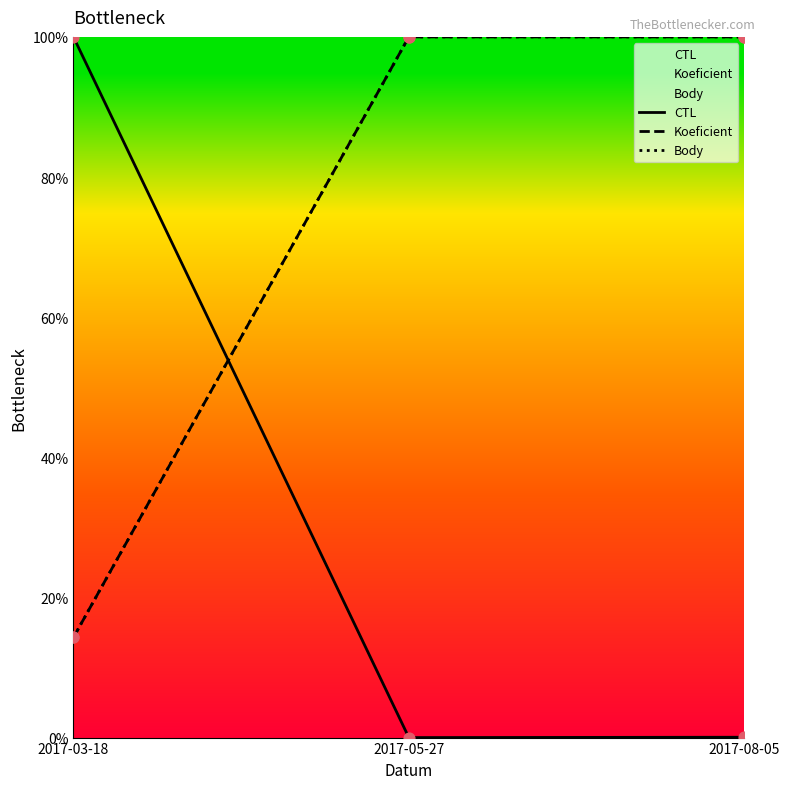

At which category is the sum across all series the highest?

2017-08-05